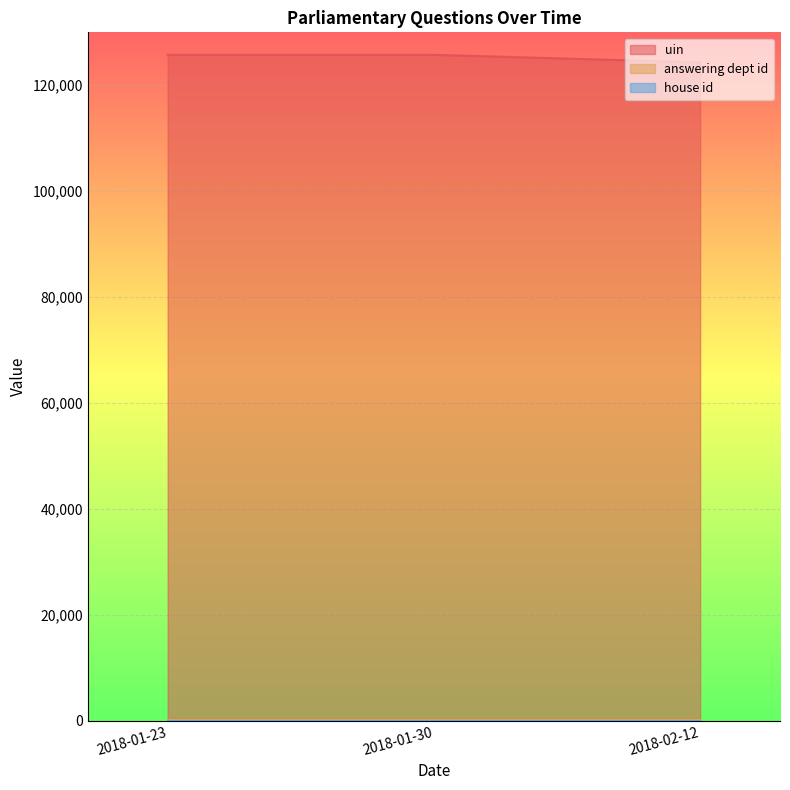

What is the sum of all uin values?

375831